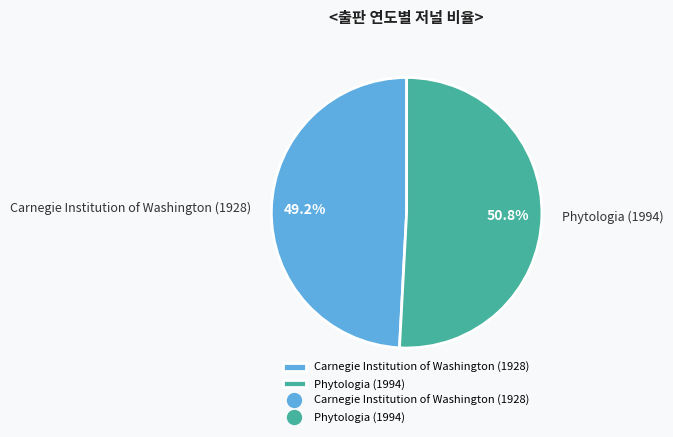

Which category has the smallest portion of the pie?

Carnegie Institution of Washington (1928)